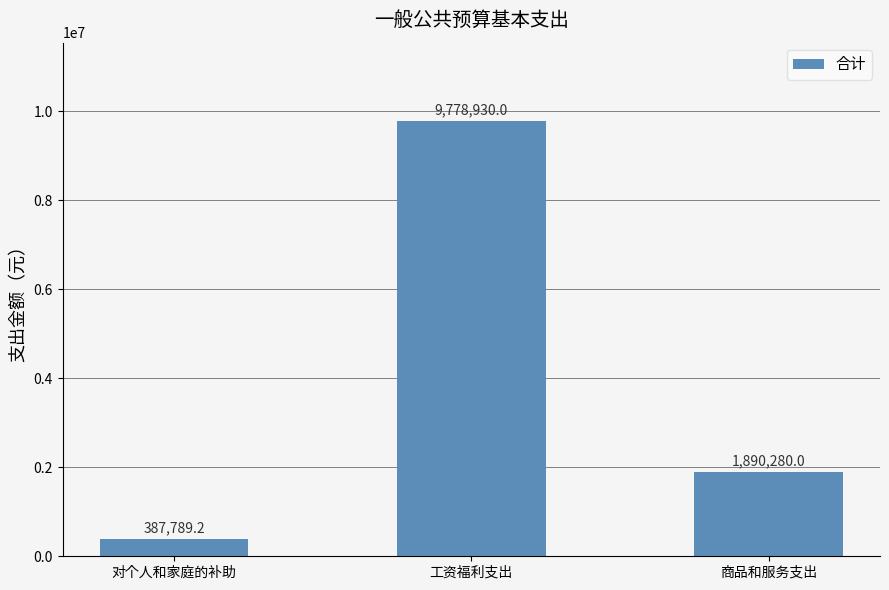

Between 工资福利支出 and 商品和服务支出, which is larger?

工资福利支出